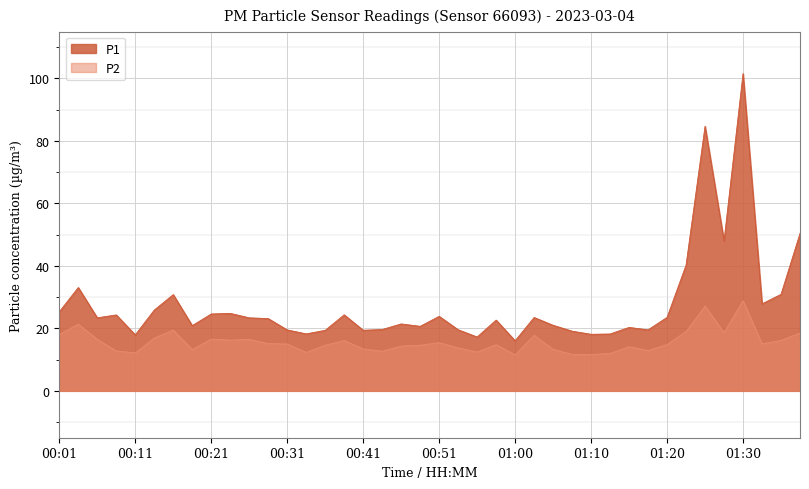

At which category does P1 reach its first local peak?

00:04